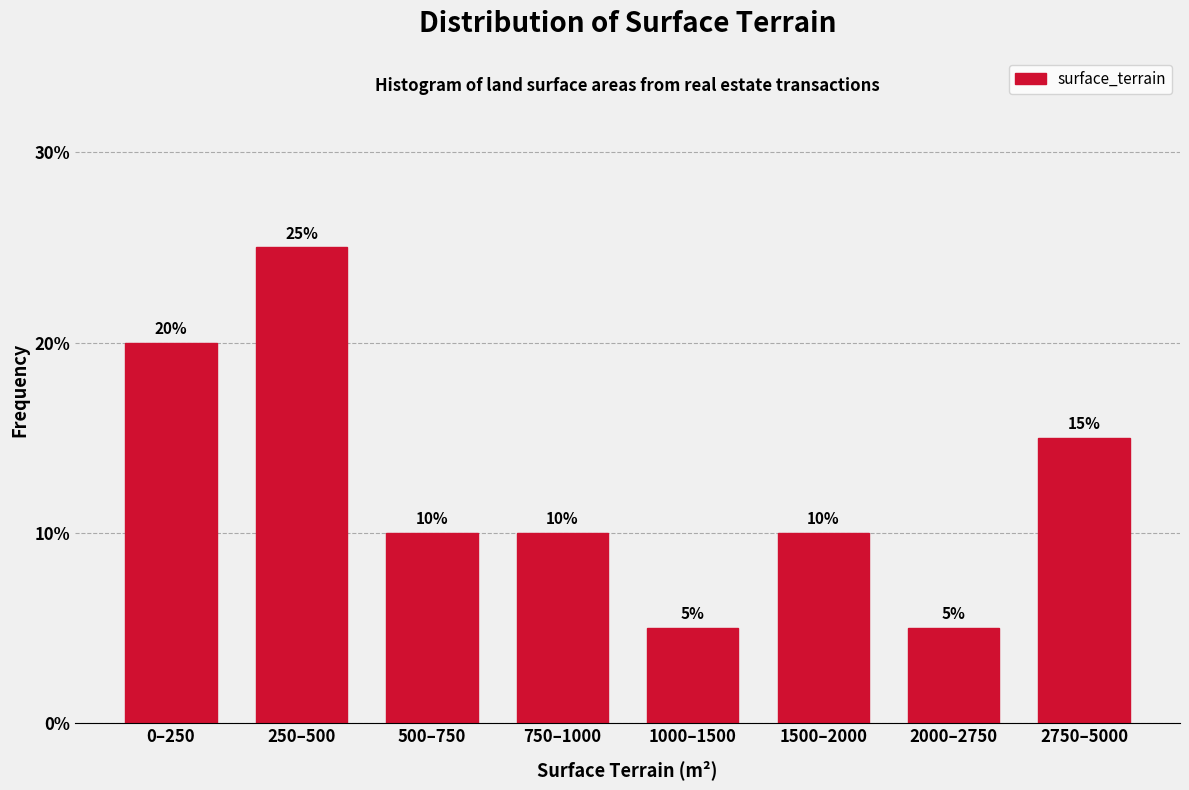

Reading left to right, what are all the values shown in this chart?

20	25	10	10	5	10	5	15